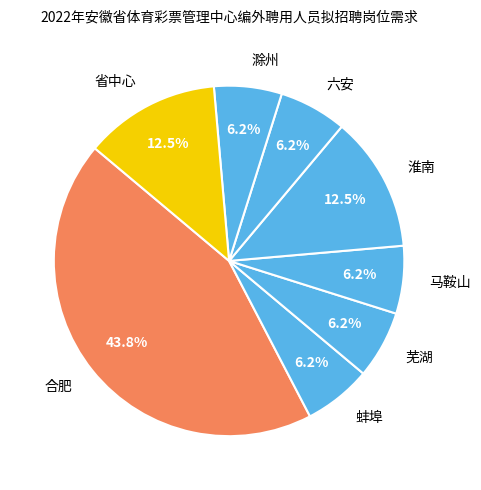

To the nearest percent, what is the difference between the largest and smallest slice percentages?

38%